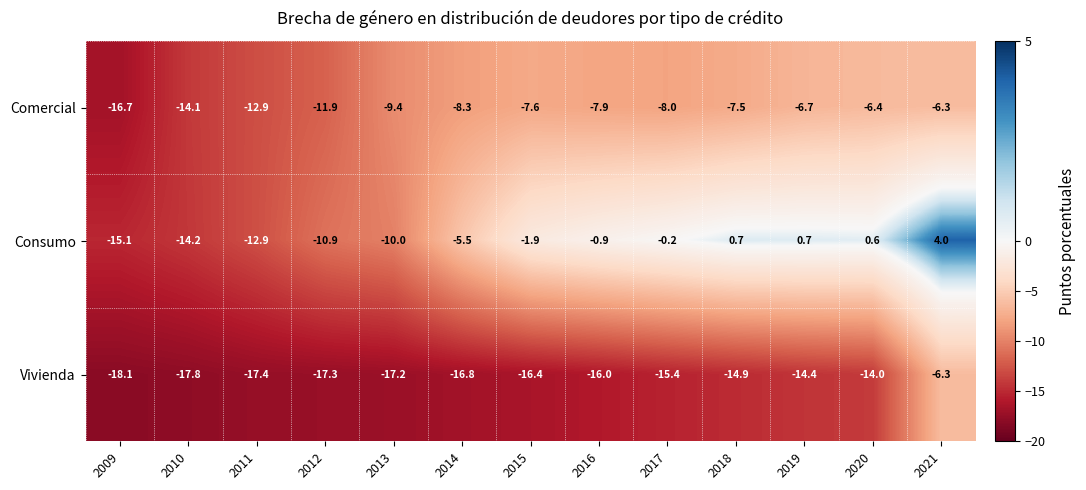

At which category is the sum across all series the highest?

2021